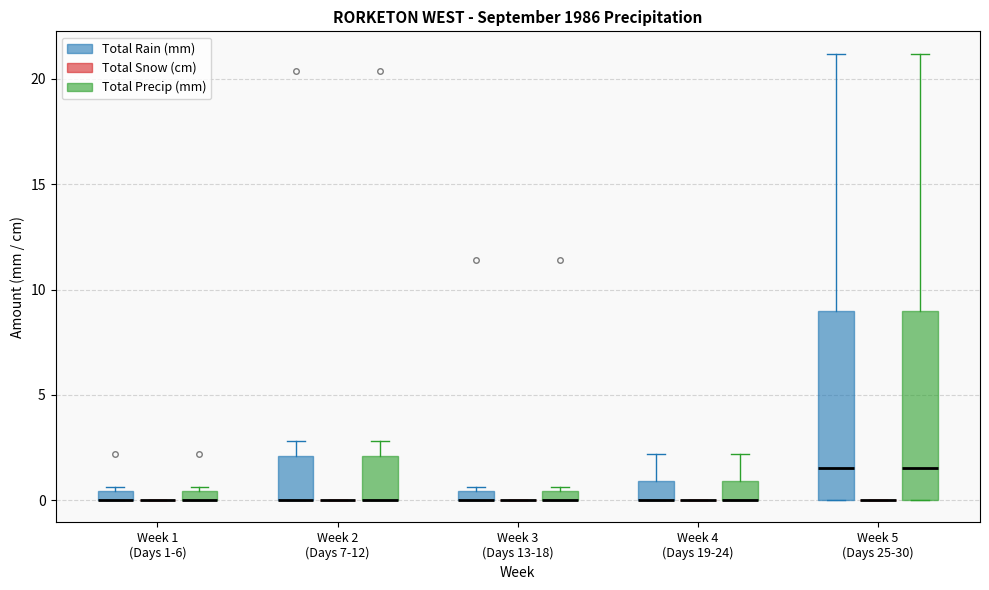

Where is the upper edge of the box for Week 2 (Days 7-12) (Total Precip (mm)) on the y-axis? The values are not printed on the chart, so give them approximately, as read against the axis.

2.0